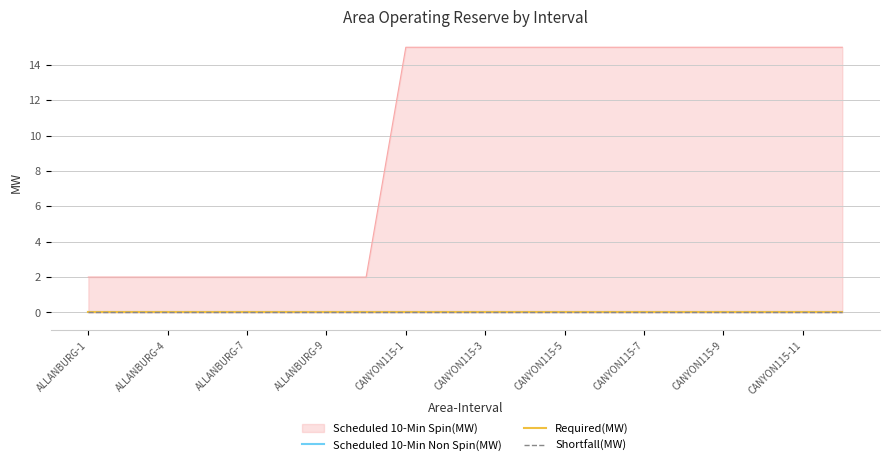

Reading left to right, list all the values displayed in this chart.

Scheduled 10-Min Non Spin(MW): 0	0	0	0	0	0	0	0	0	0	0	0	0	0	0	0	0	0	0	0
Scheduled 10-Min Spin(MW): 2	2	2	2	2	2	2	2	15	15	15	15	15	15	15	15	15	15	15	15
Required(MW): 0	0	0	0	0	0	0	0	0	0	0	0	0	0	0	0	0	0	0	0
Shortfall(MW): 0	0	0	0	0	0	0	0	0	0	0	0	0	0	0	0	0	0	0	0